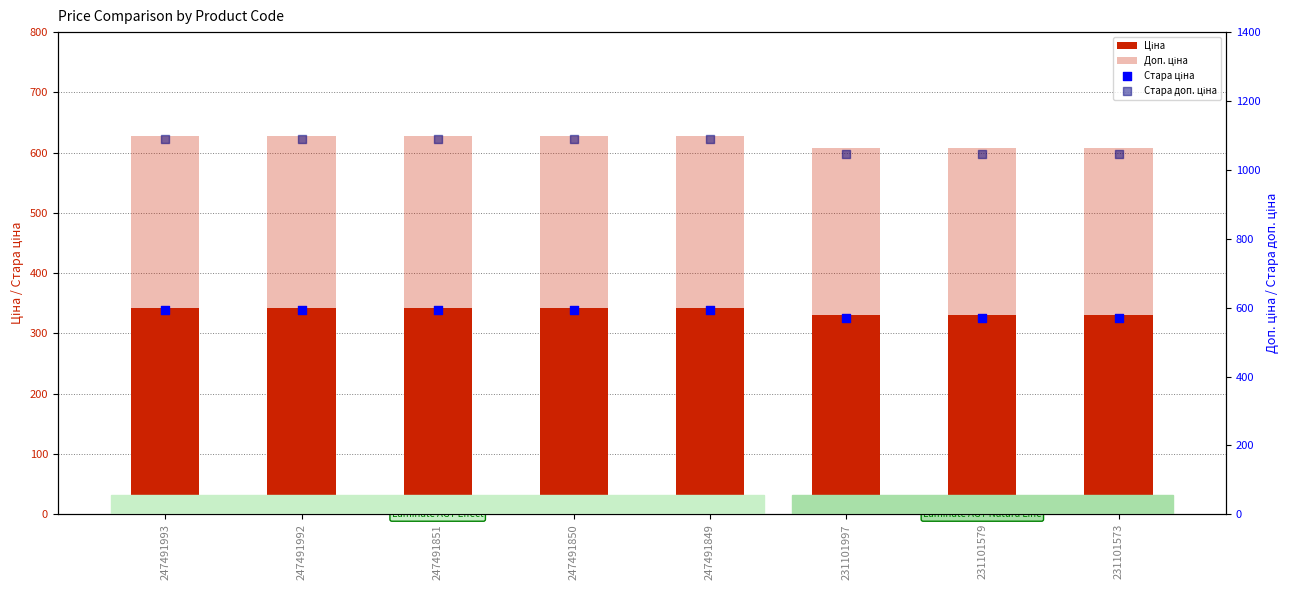

What is the total value across all series at 247491993?

2651.6